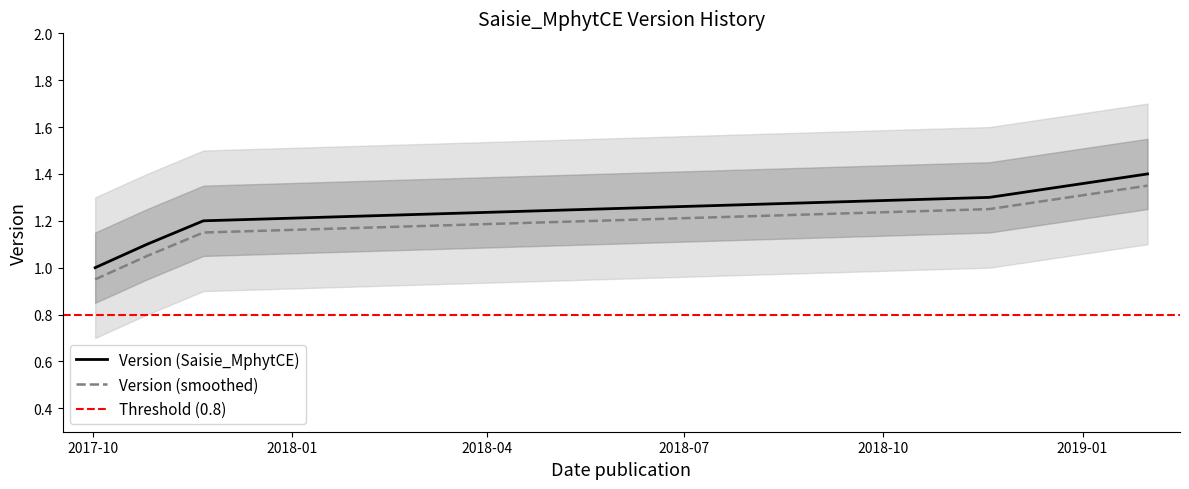

True or false: Version (Saisie_MphytCE) and Version (smoothed) cross at least once.

False